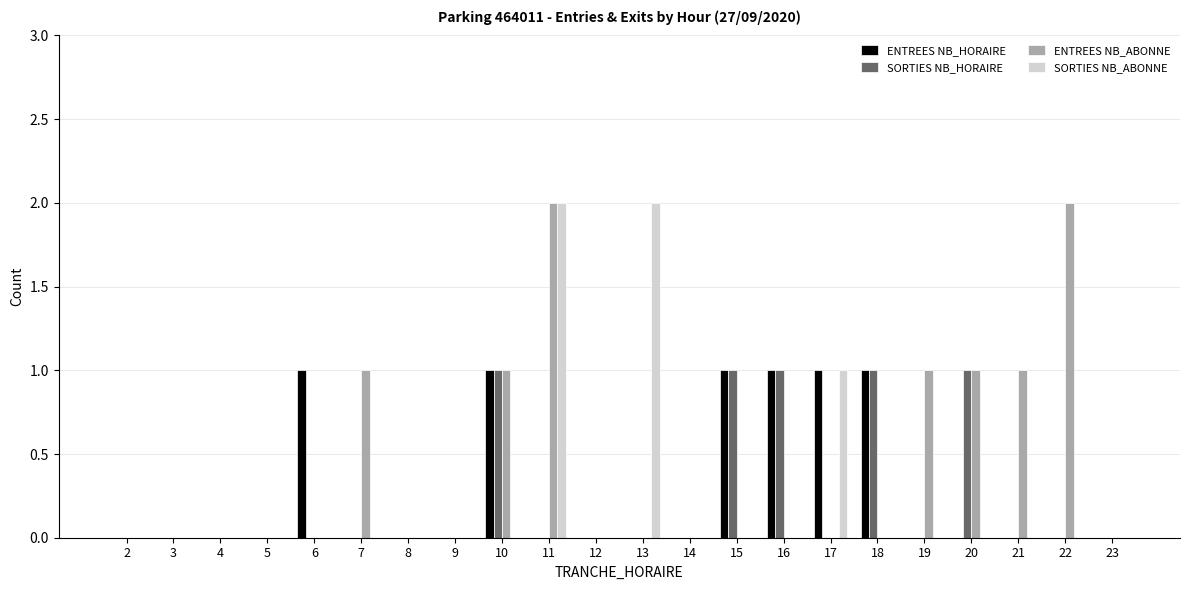

True or false: SORTIES NB_HORAIRE has a value of 0 at 6.

True